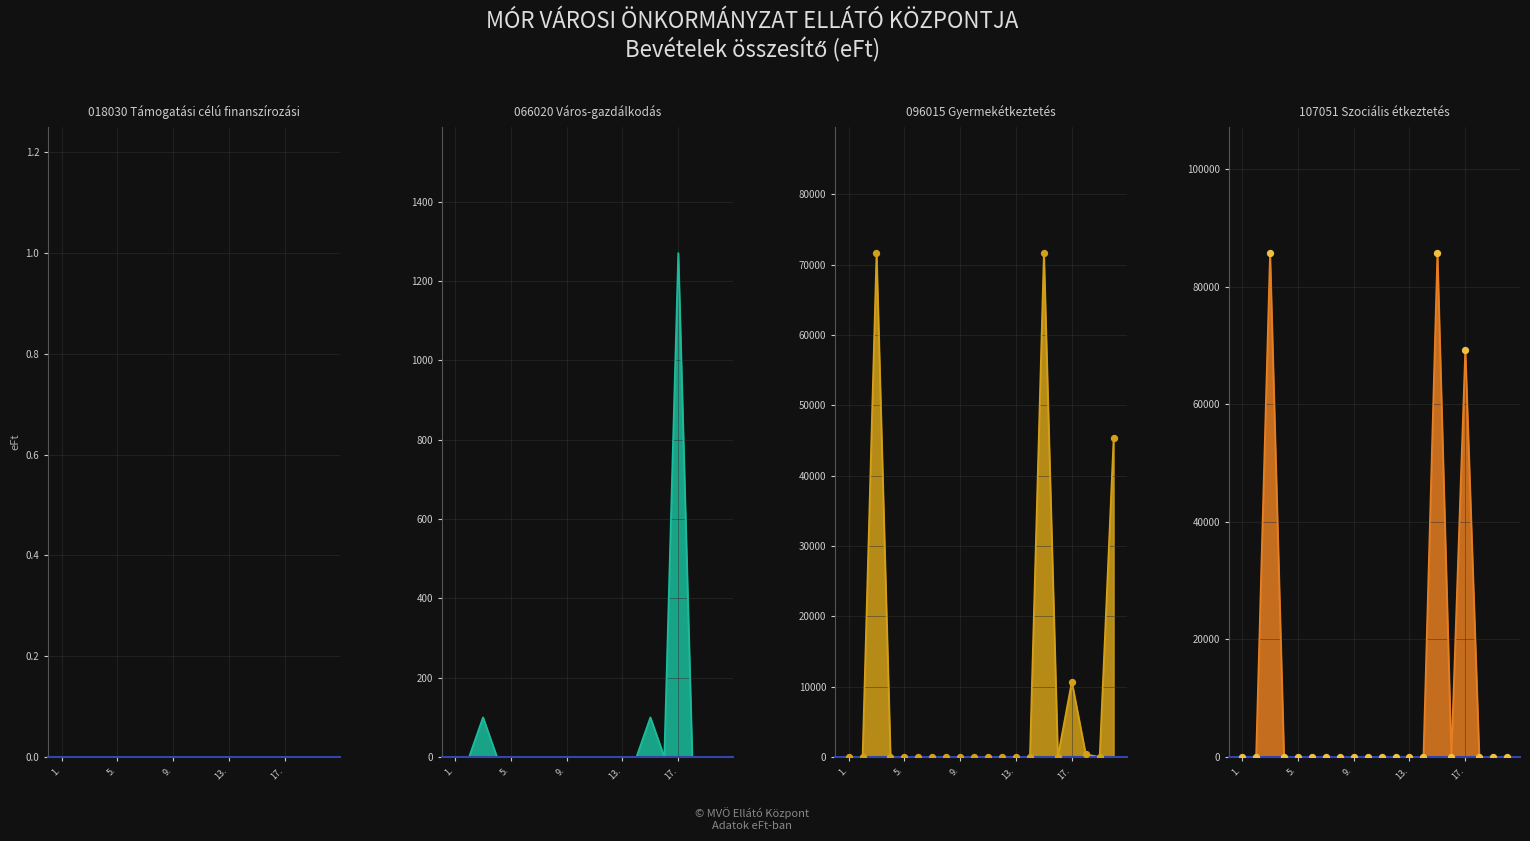

Which series has the largest Y range (max minus min)?

107051 Szociális étkeztetés